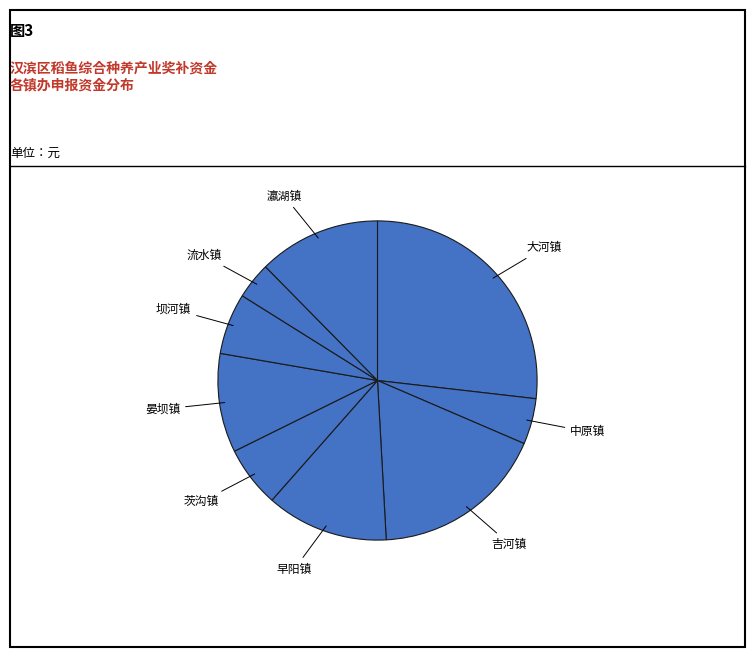

Rank the categories by value from highest to lowest.

大河镇, 吉河镇, 早阳镇, 瀛湖镇, 晏坝镇, 茨沟镇, 坝河镇, 中原镇, 流水镇